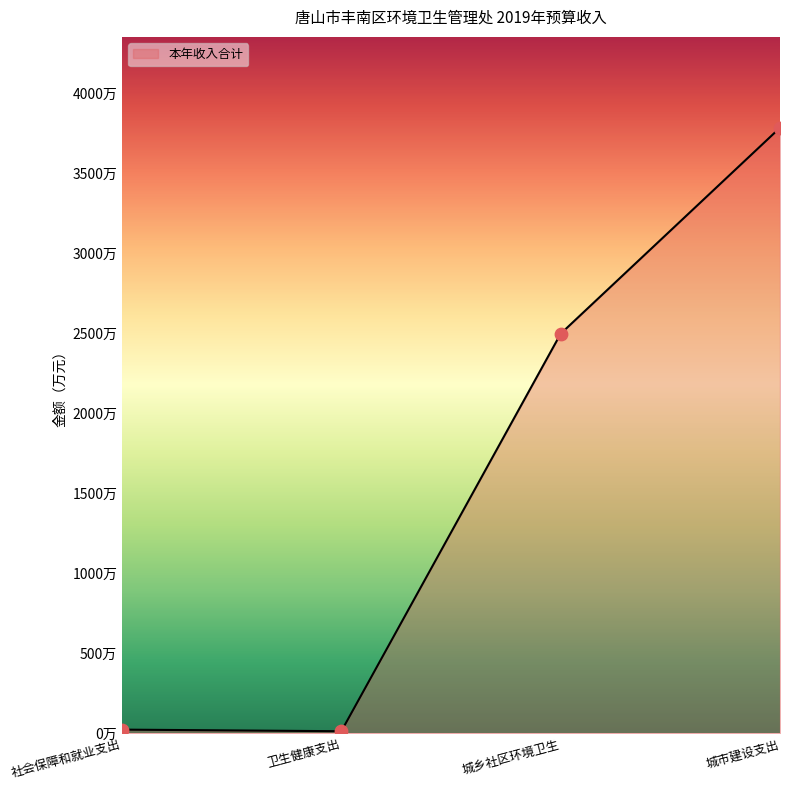

Between 卫生健康支出 and 城市建设支出, which is larger?

城市建设支出